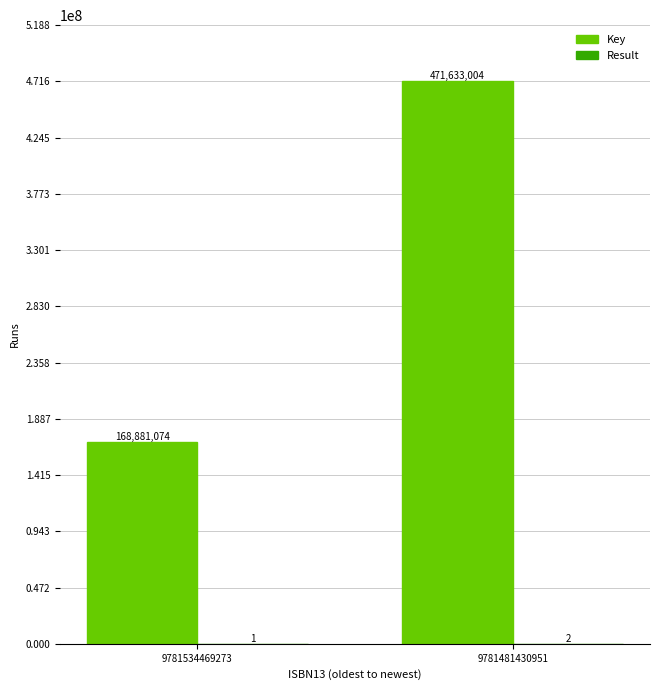

What is the highest value of the Key series?

471633004